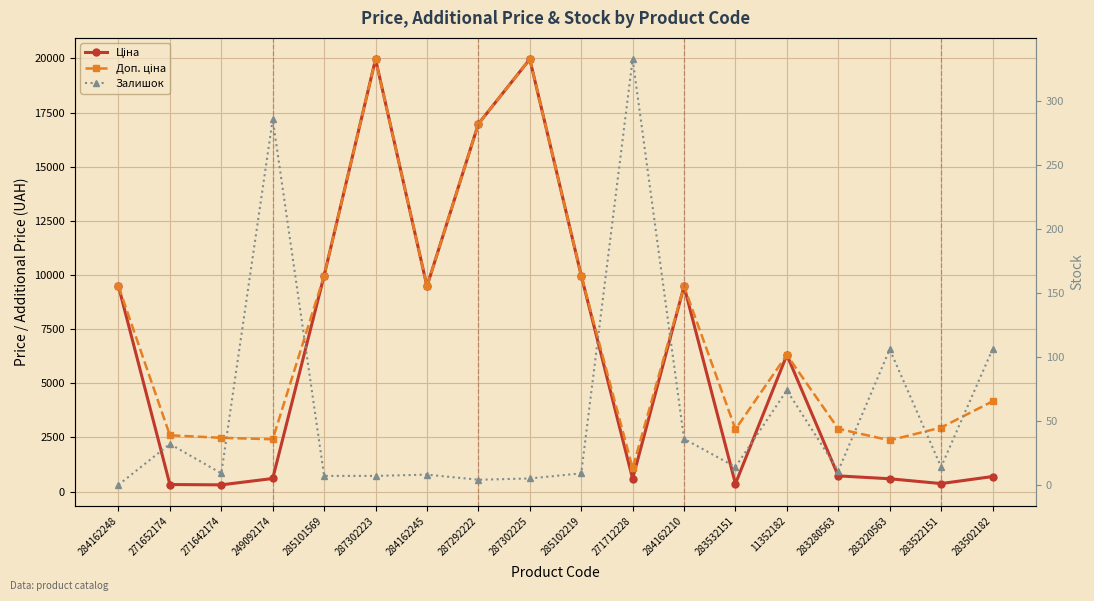

Reading right to left, what are all the values shown in this chart?

Ціна: 694.3	369.5	591.6	724.5	6308.8	359.9	9480.1	589.9	9975.0	19964.2	16976.3	9480.1	19964.2	9975.0	603.7	310.3	324.8	9480.1
Доп. ціна: 4165.6	2955.8	2366.5	2897.8	6308.8	2878.8	9480.1	1081.7	9975.0	19964.2	16976.3	9480.1	19964.2	9975.0	2414.8	2482.4	2598.3	9480.1
Залишок: 106.0	14.0	106.0	11.0	74.0	14.0	36.0	333.0	9.0	5.0	4.0	8.0	7.0	7.0	286.0	9.0	32.0	0.0